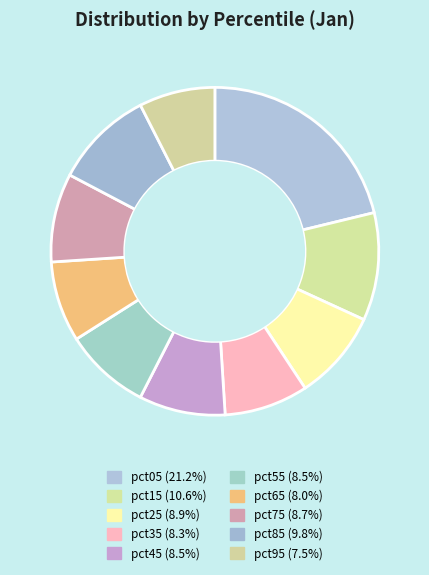

Rank the categories by value from highest to lowest.

pct05, pct15, pct85, pct25, pct75, pct45, pct55, pct35, pct65, pct95